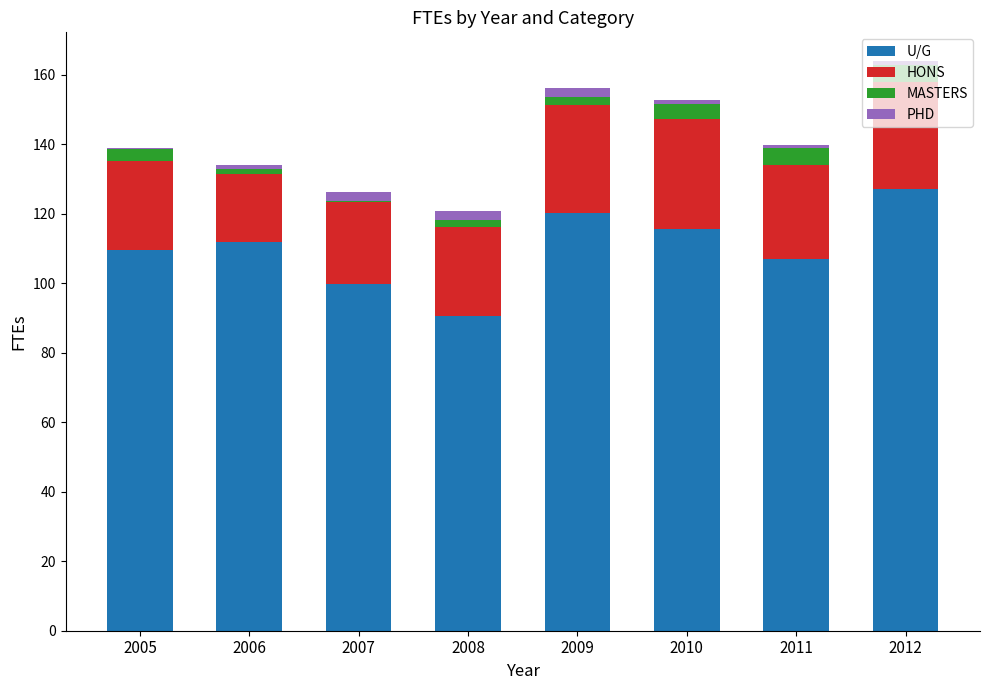

True or false: MASTERS has a value of 4.4 at 2010.

True